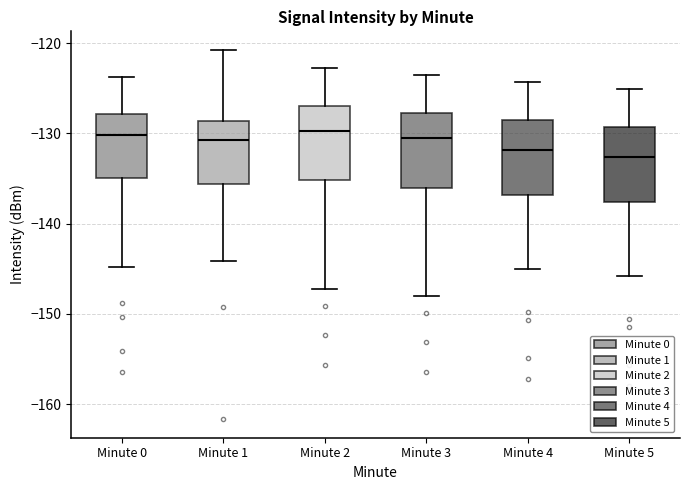

Where does the lower whisker of the box for Minute 1 end on the y-axis? The values are not printed on the chart, so give them approximately, as read against the axis.

-144